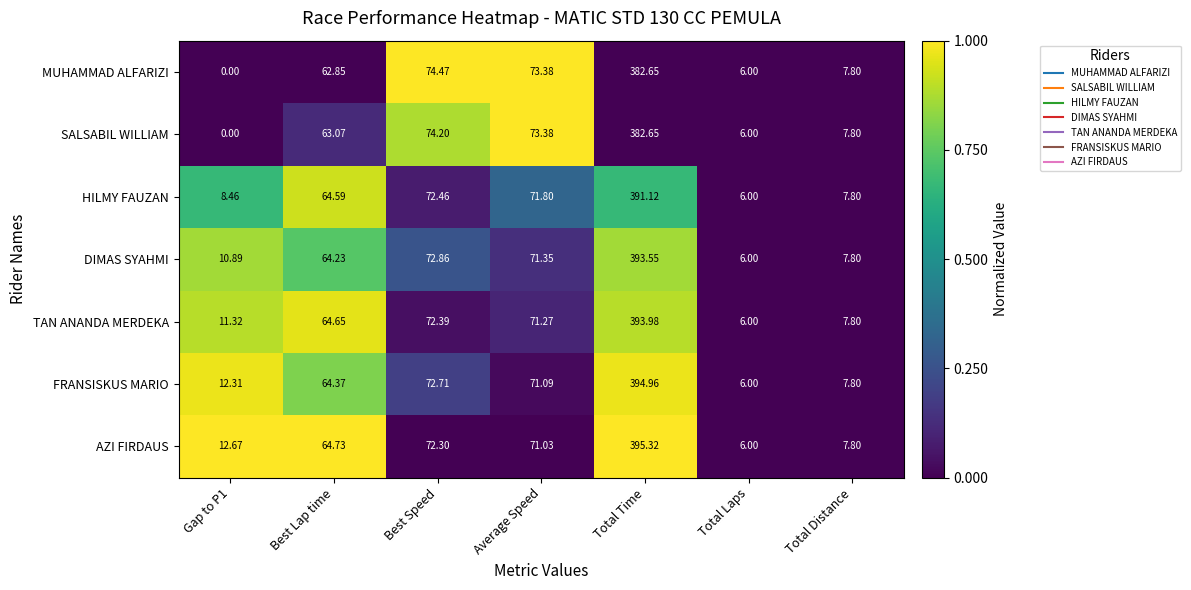

Which category has the lowest value in the AZI FIRDAUS series?

Total Laps